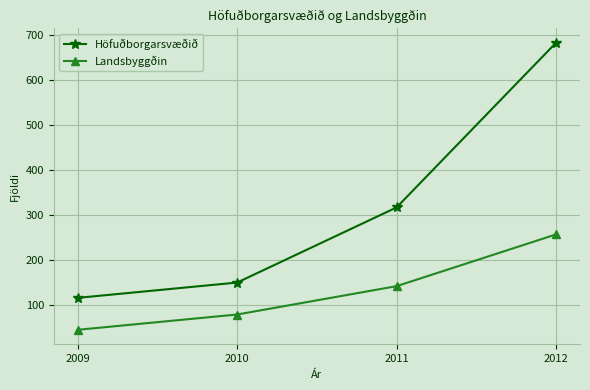

List the labels in order of Höfuðborgarsvæðið value, largest first.

2012, 2011, 2010, 2009